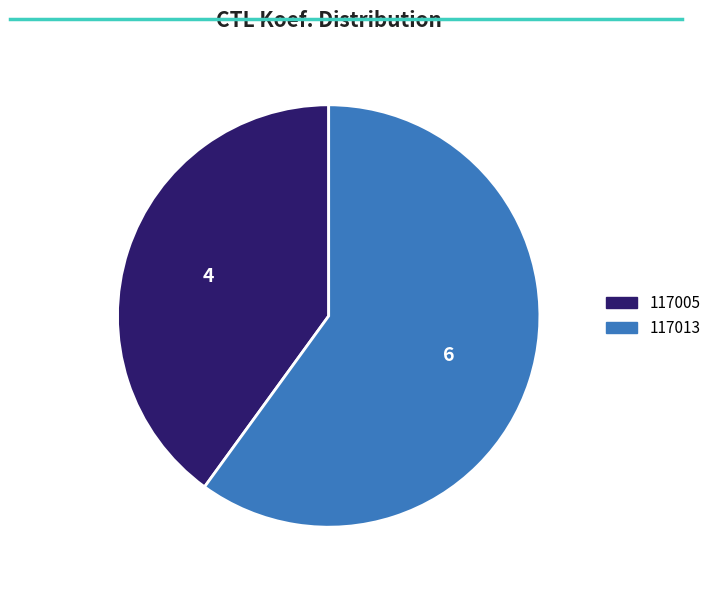

Does any single category account for the majority?

Yes